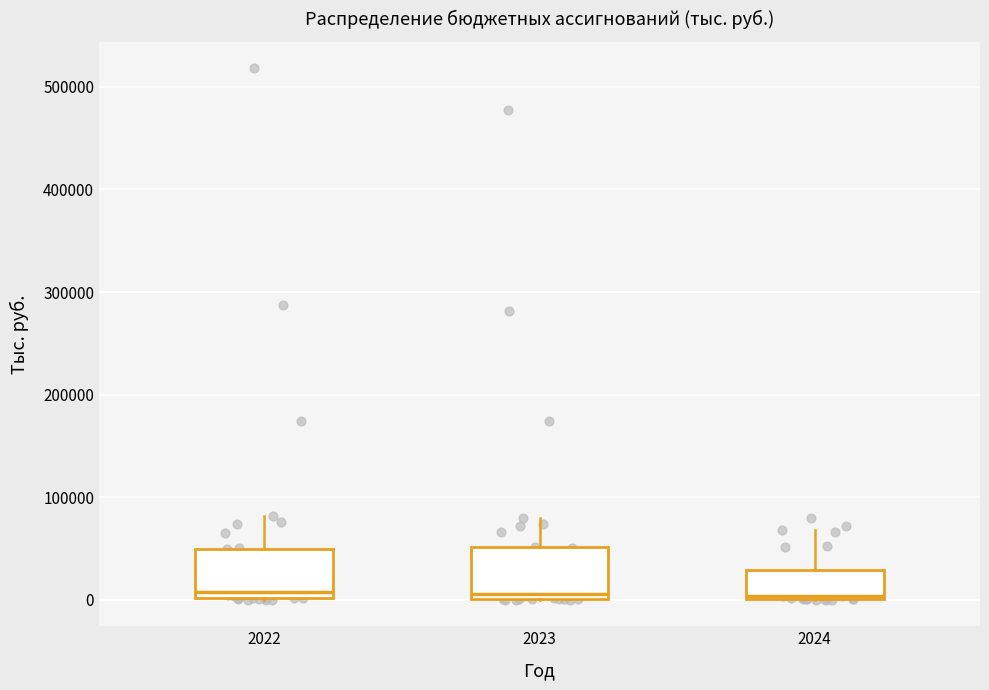

Reading left to right, read every box against the y-axis: the position of its median line, the range the box covers, and the ends of its whiskers. The values are not printed on the chart, so give them approximately, as read against the axis.

2022: median 10000, box 0 to 50000, whiskers 0 to 80000
2023: median 10000, box 0 to 50000, whiskers 0 to 80000
2024: median 0, box 0 to 30000, whiskers 0 to 70000